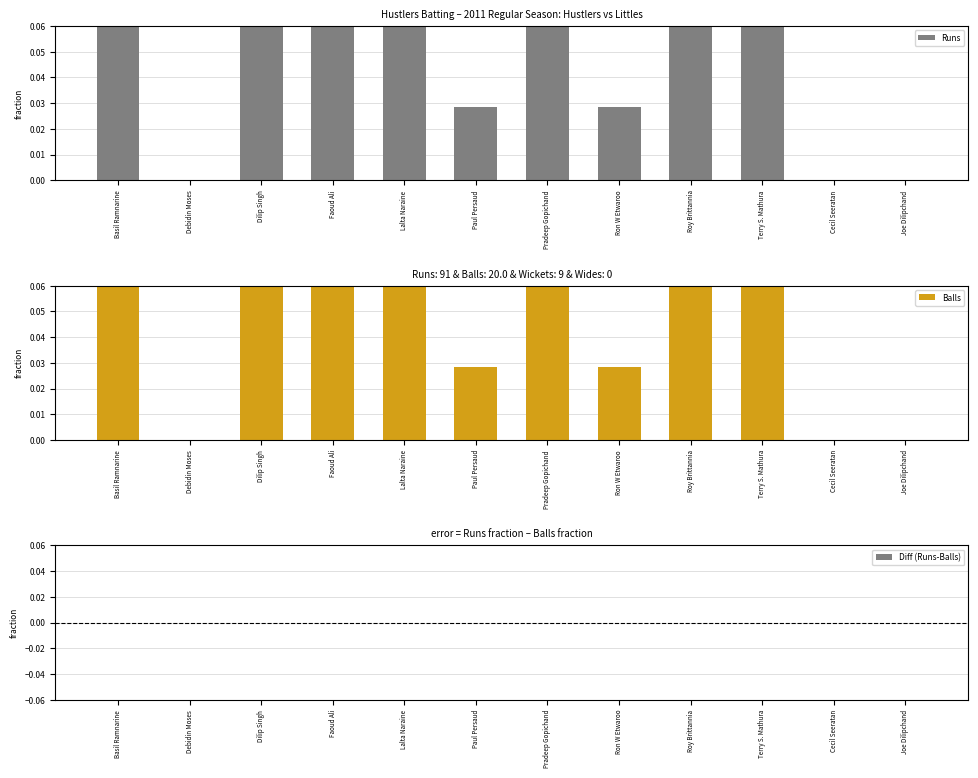

How many bars are there in each group?

3